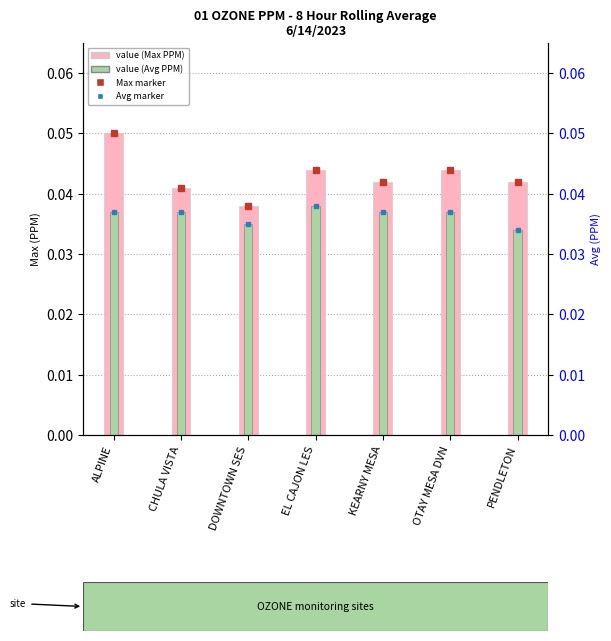

What is the maximum value for Max?

0.1